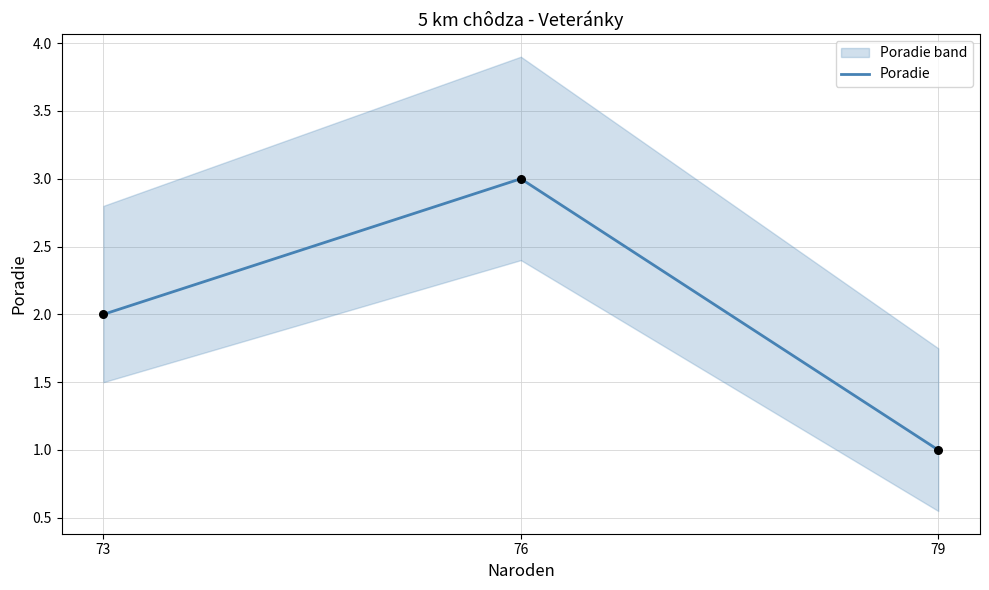

What is the change in value from 73 to 79?

-1